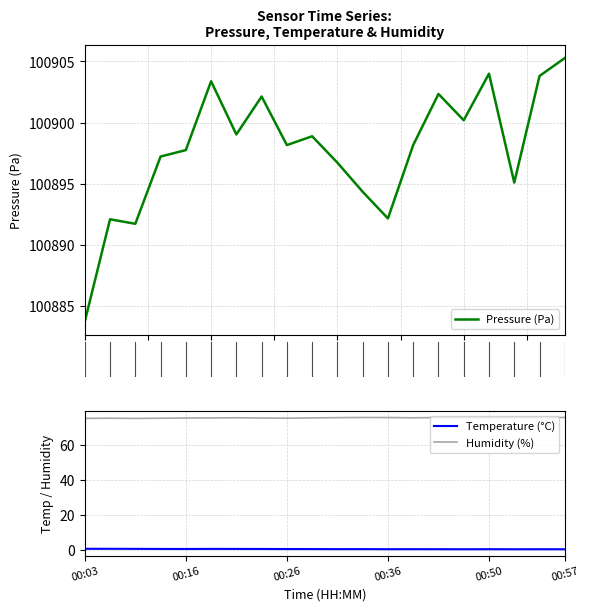

True or false: Humidity (%) and Temperature (°C) intersect in this chart.

False